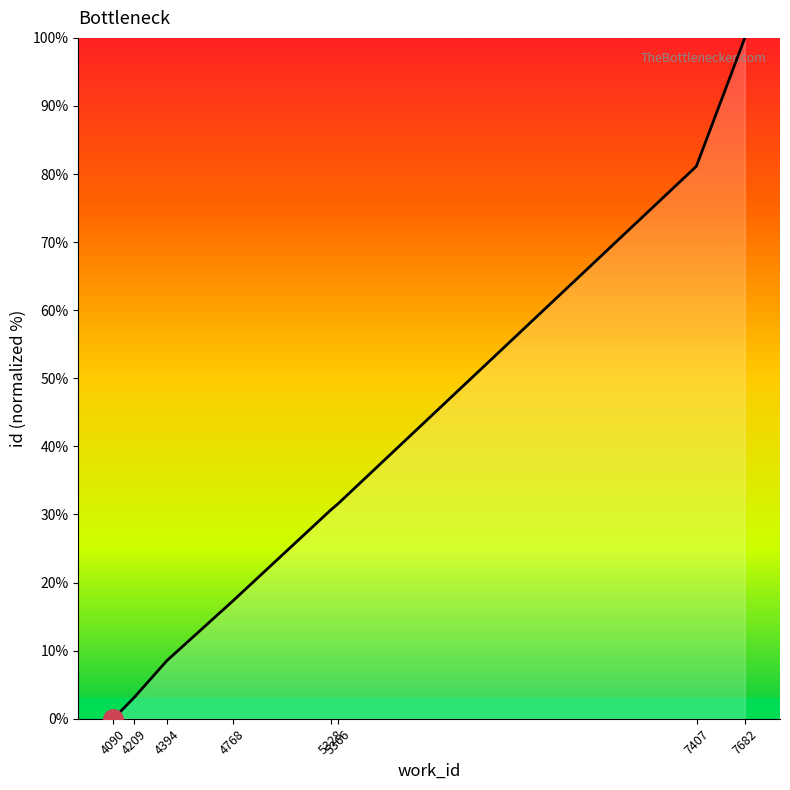

True or false: the data shows 26.0 at 4768.

False